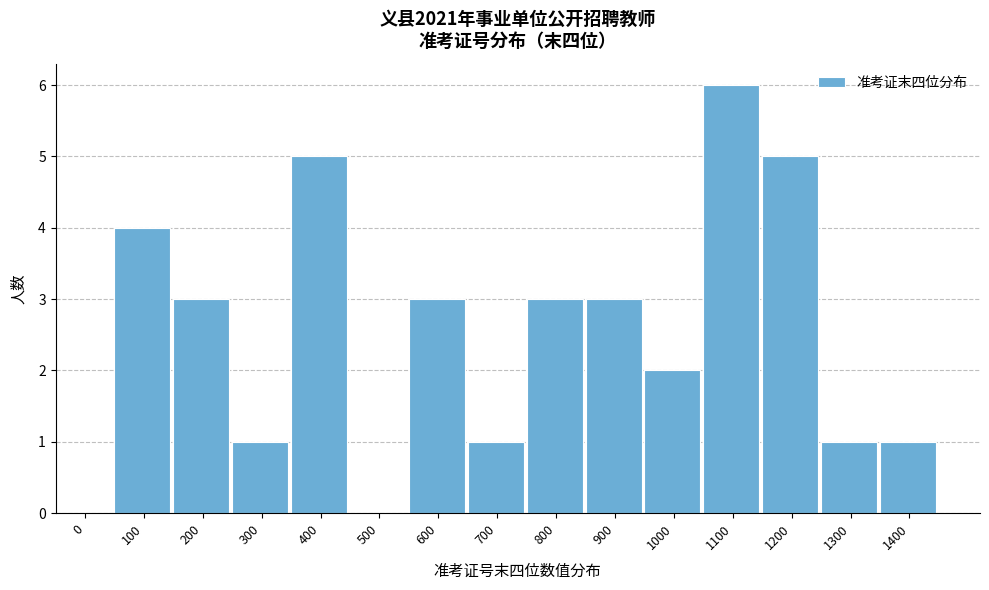

Reading left to right, transcribe all the data shown in this chart.

0=0	100=4	200=3	300=1	400=5	500=0	600=3	700=1	800=3	900=3	1000=2	1100=6	1200=5	1300=1	1400=1